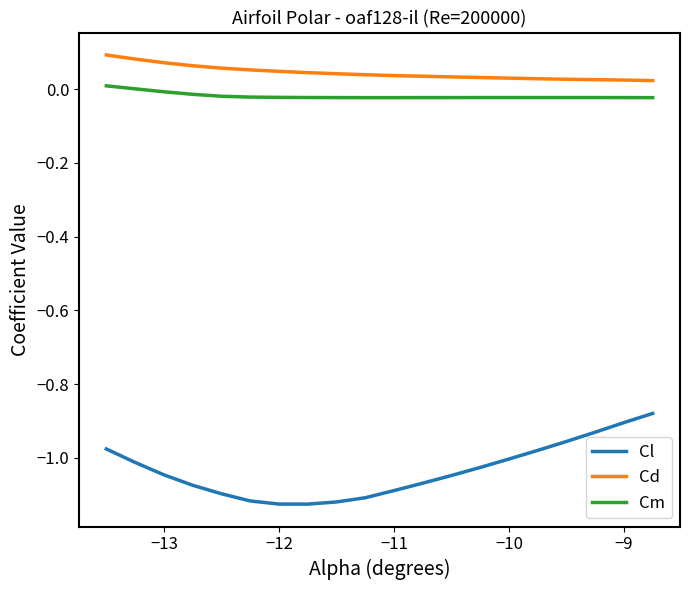

Which series has the largest total across all categories?

Cd